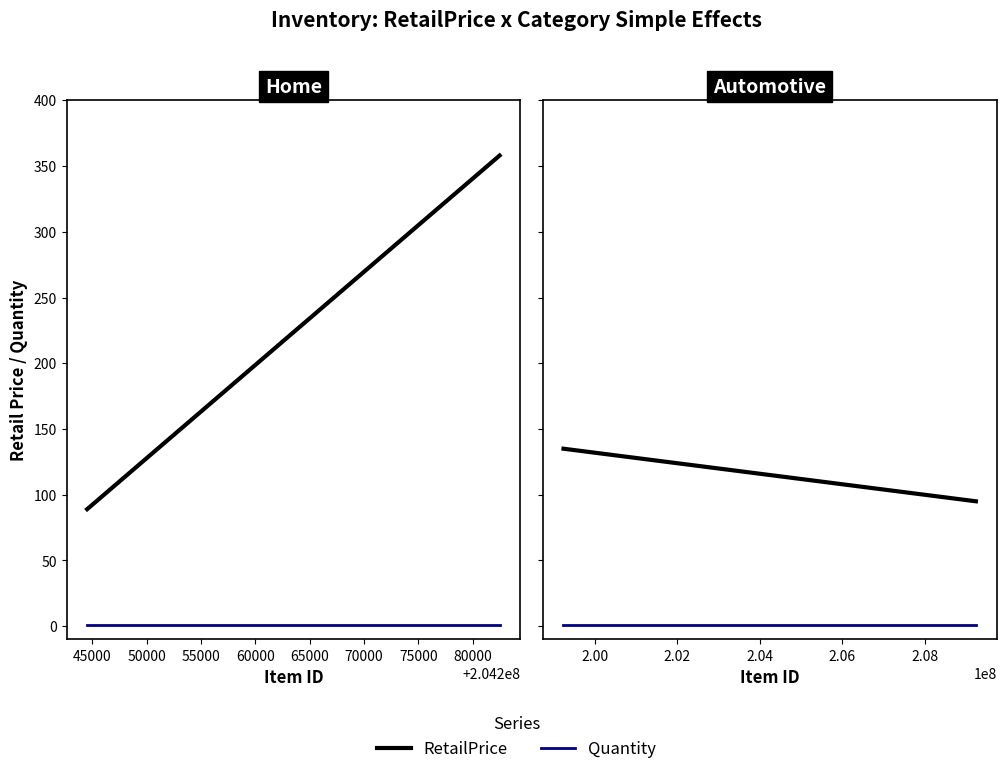

Where is Quantity nearest to the value 1?

40000